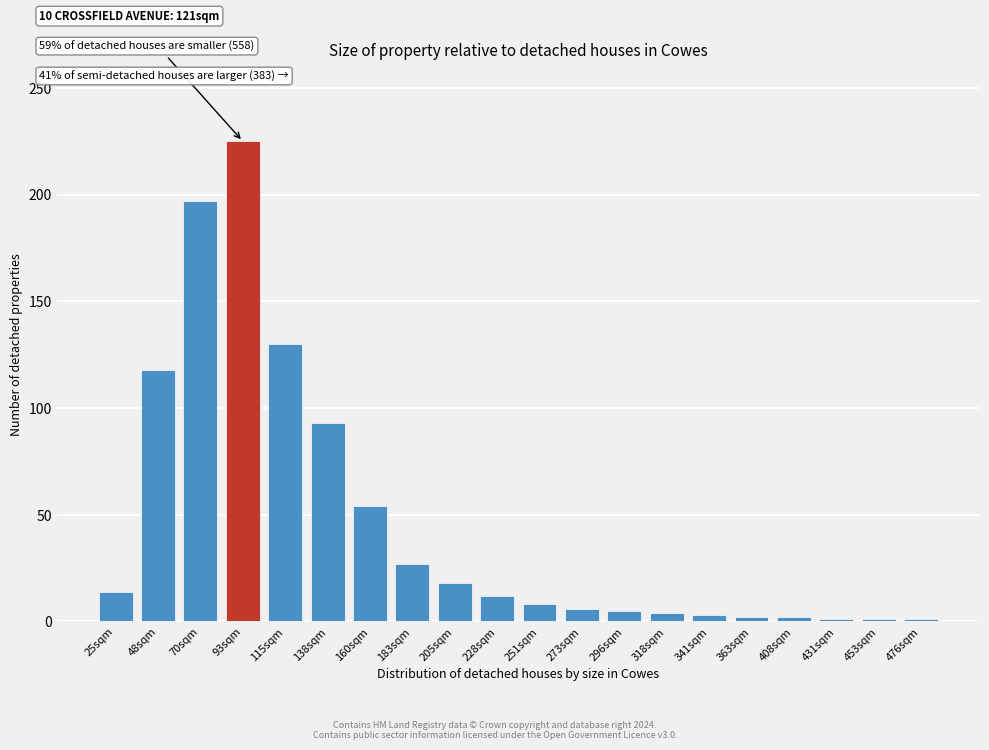

What is the label of the 12th bar from the right?

205sqm